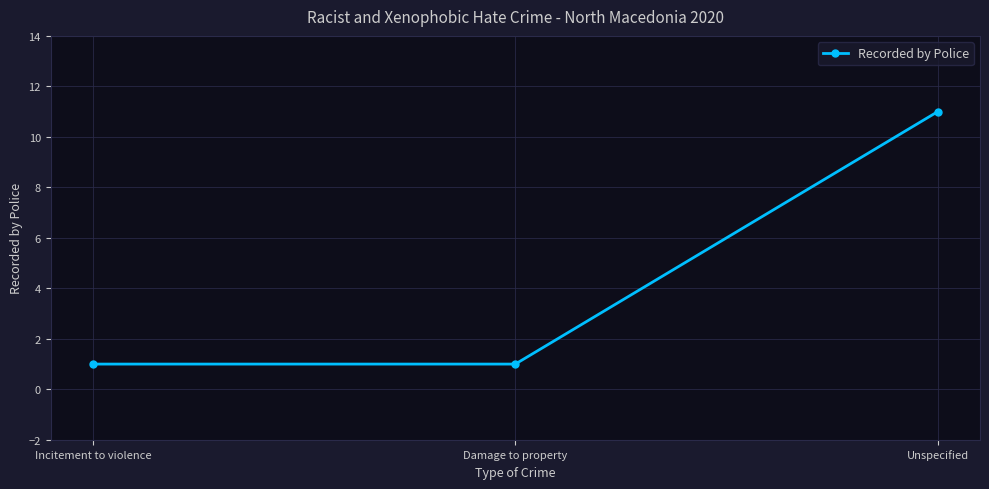

What is the difference between the maximum and minimum values?

10